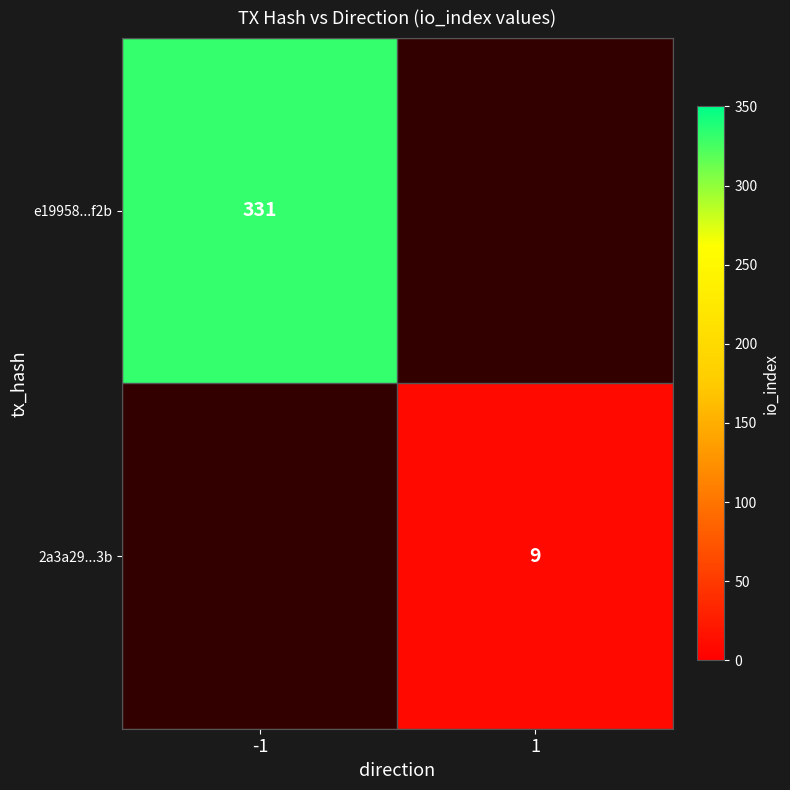

True or false: e19958...f2b has a value of 331 at -1.

True